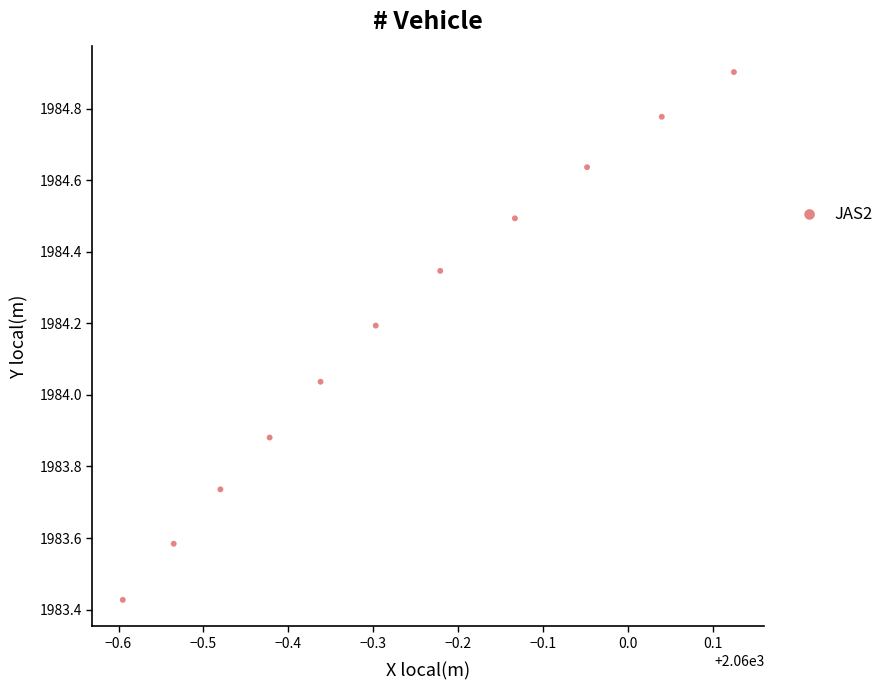

What is the average Y value?

1984.2